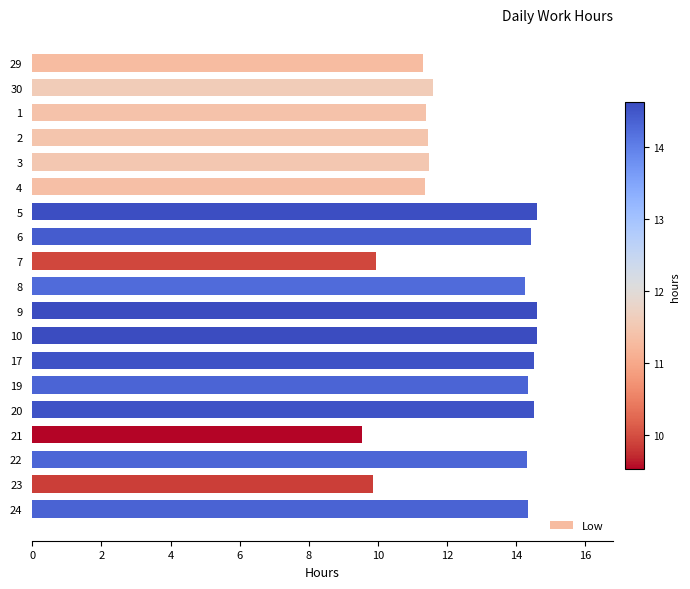

What is the sum of all values?

242.4